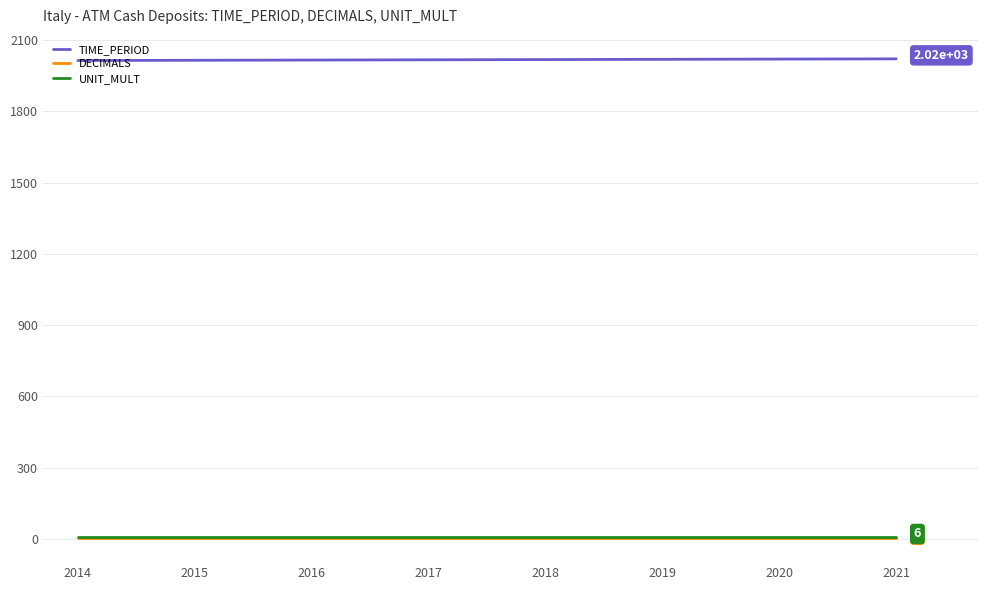

How many series are shown in this chart?

3